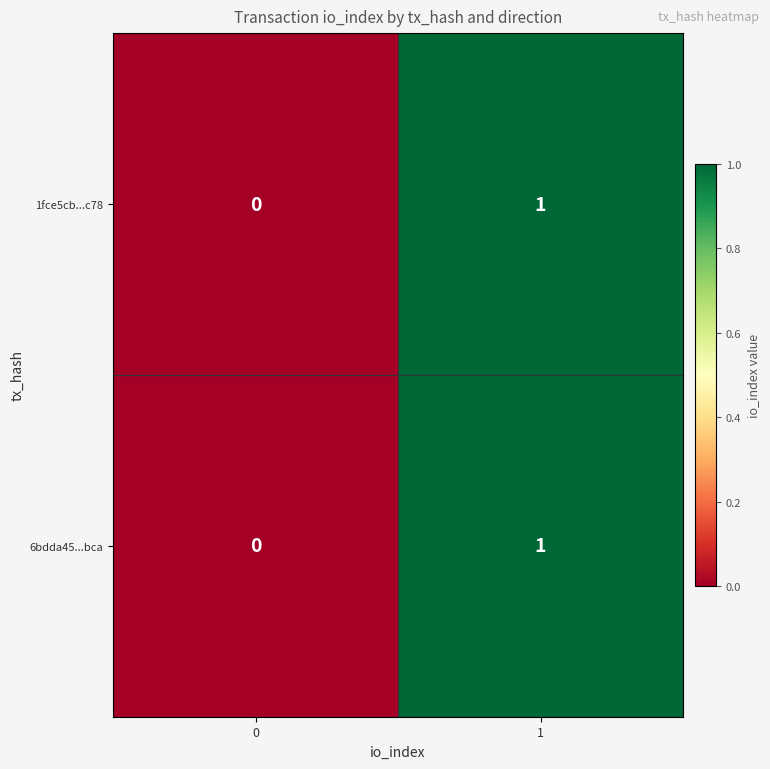

The value of 1fce5cb...c78 at 0 is -1. True or false?

False